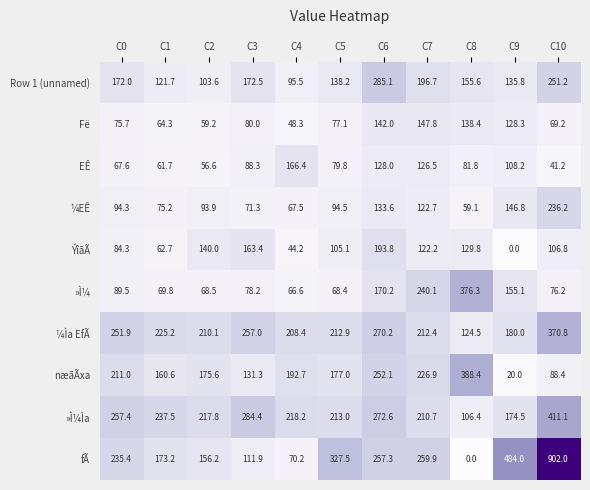

At which category is the sum across all series the highest?

C10